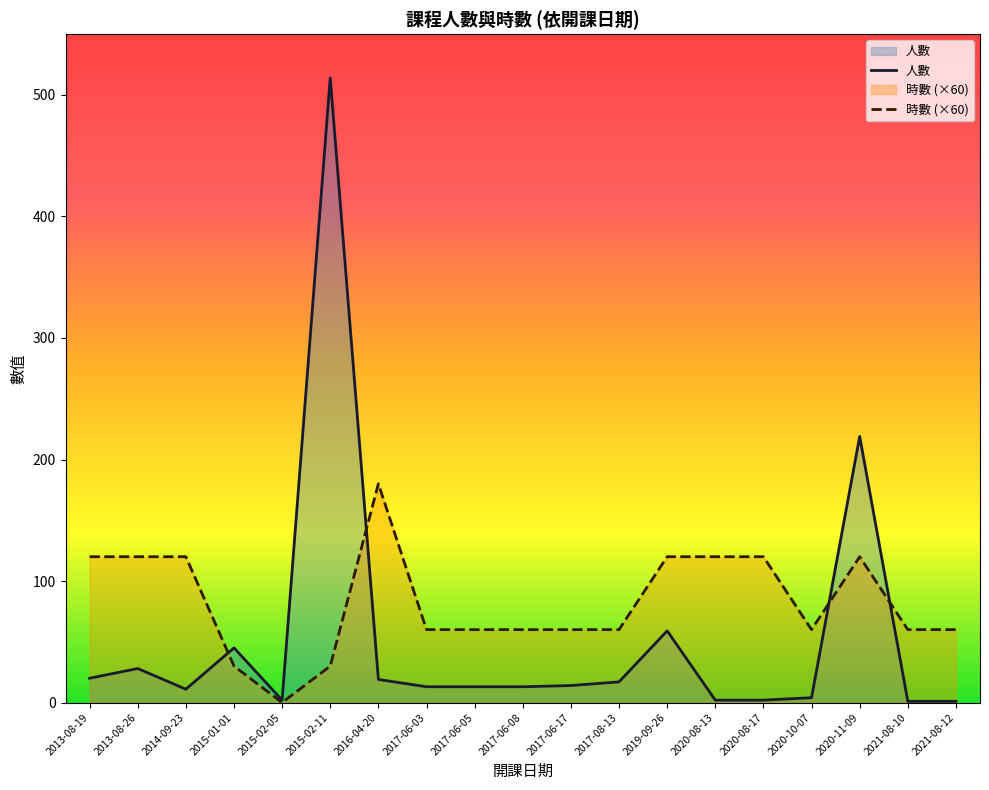

What are all the series names shown in the legend?

人數, 時數